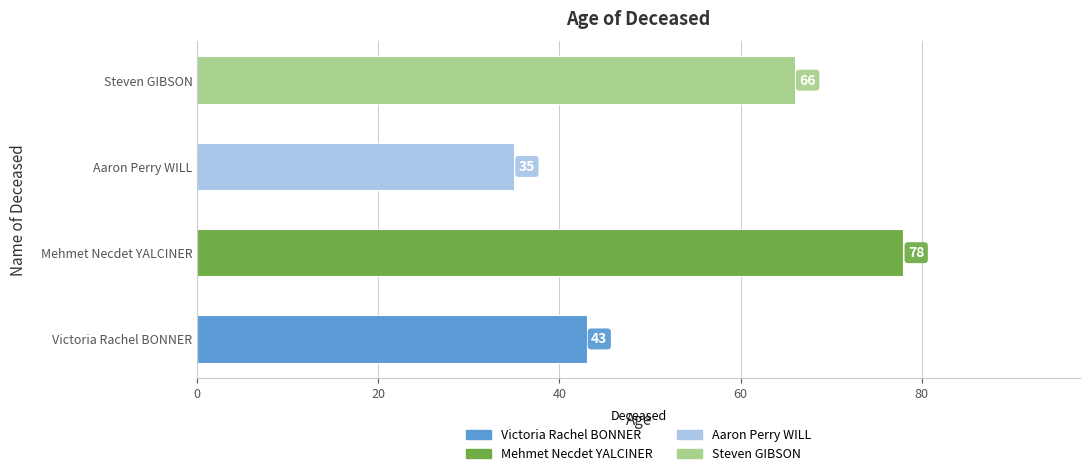

What is the difference between the values at Mehmet Necdet YALCINER and Steven GIBSON?

12